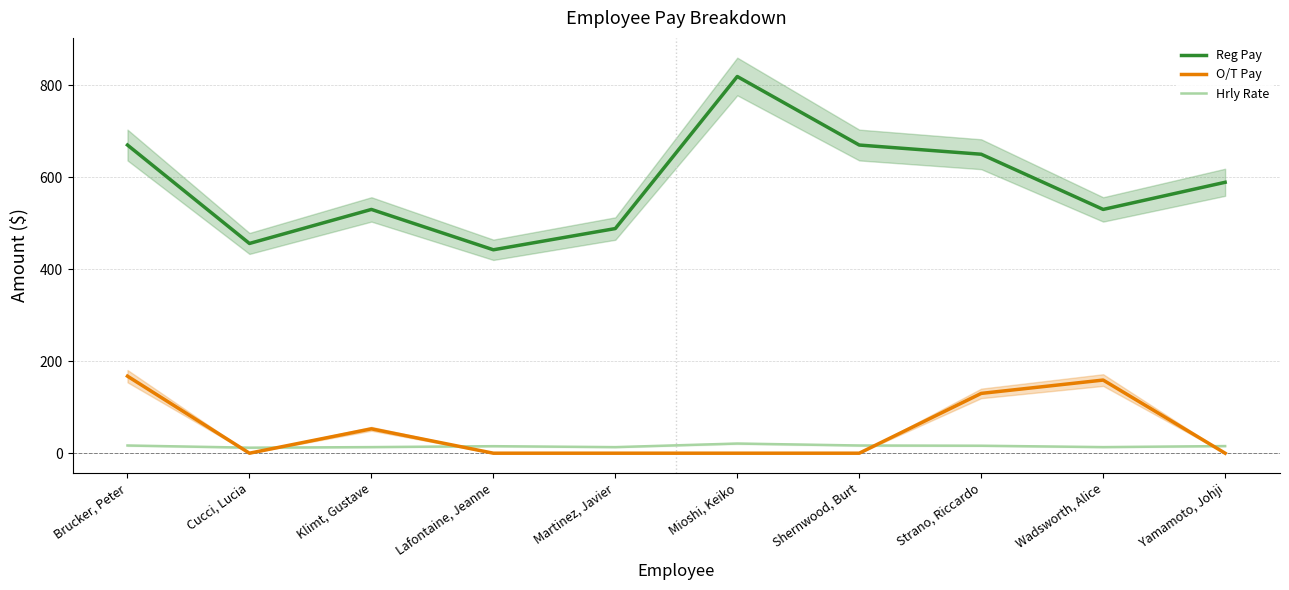

Where is the first local minimum for O/T Pay?

Cucci, Lucia